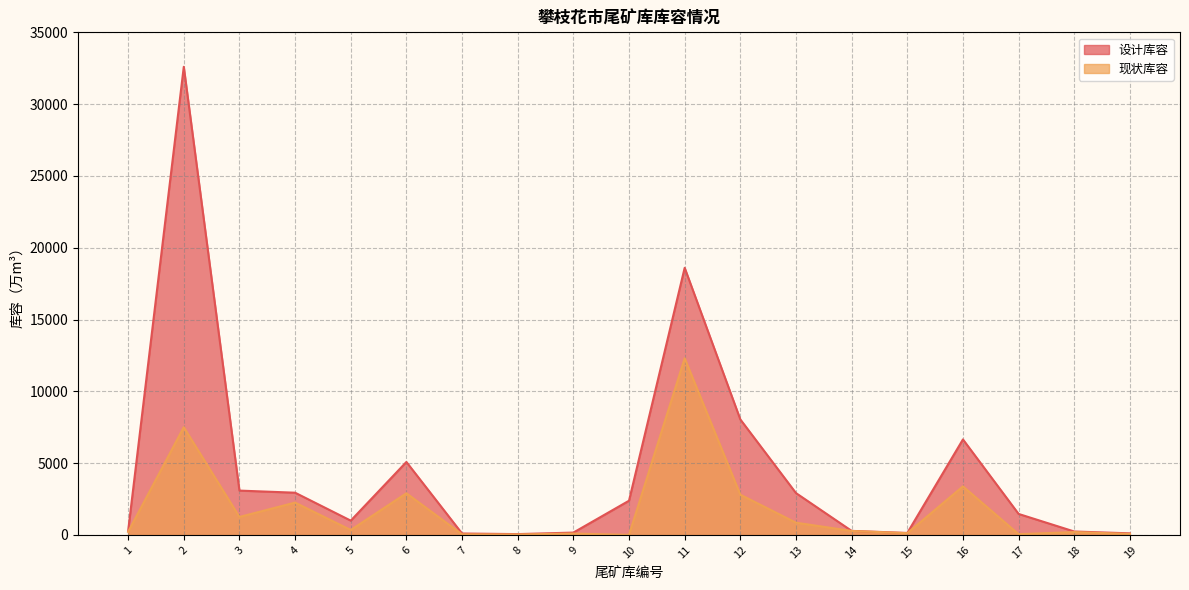

What is the sum of the 设计库容 values at 2 and 5?

33594.0